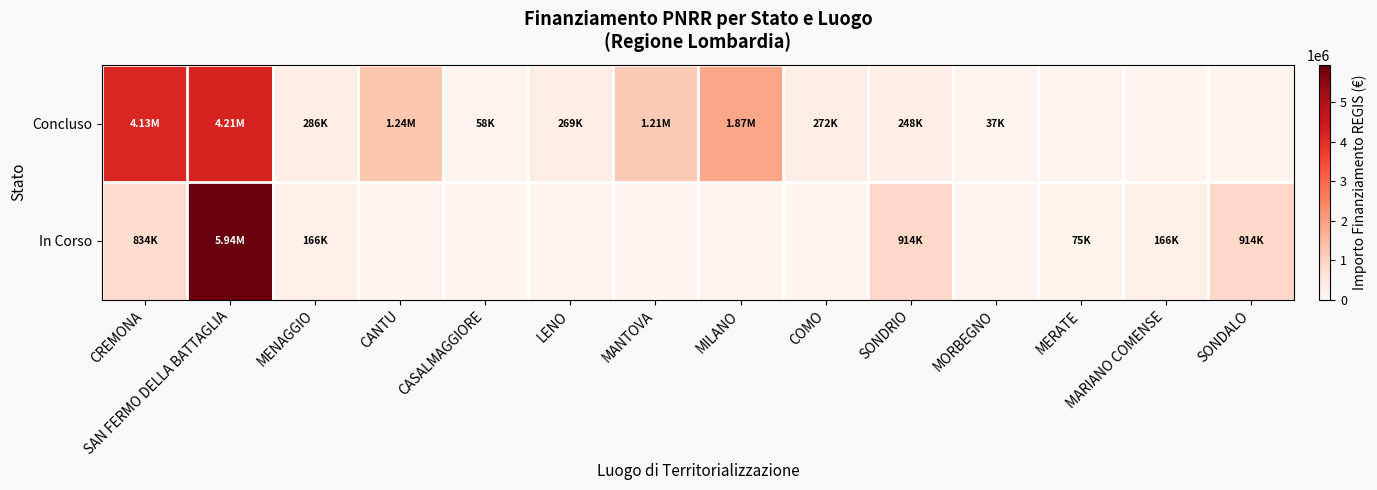

At which category is the sum across all series the highest?

SAN FERMO DELLA BATTAGLIA